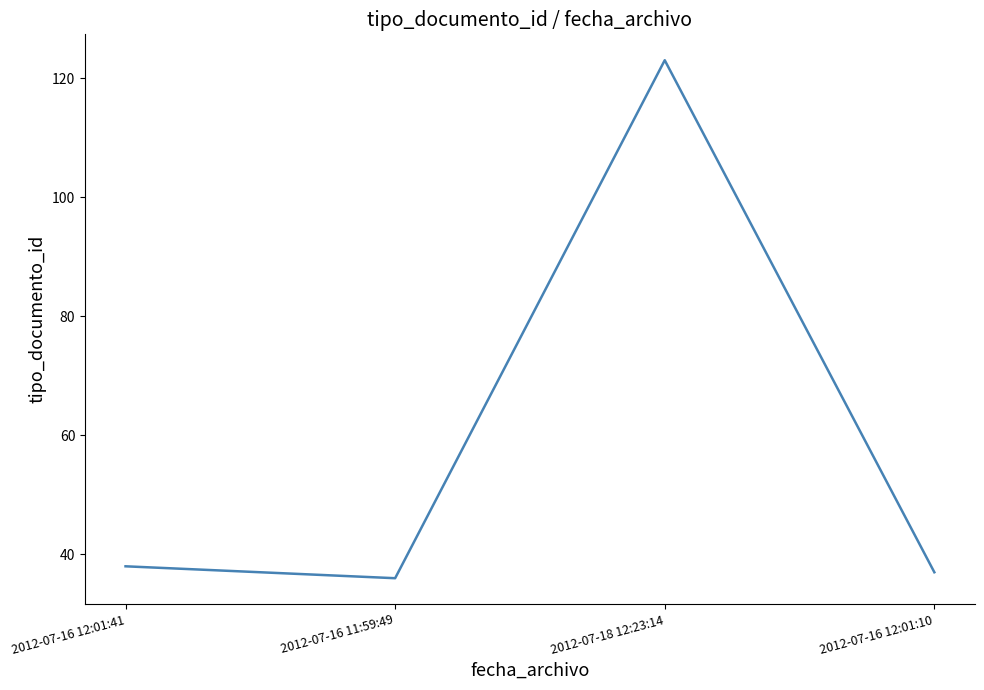

True or false: there are more than 2 points higher than both neighbors.

False